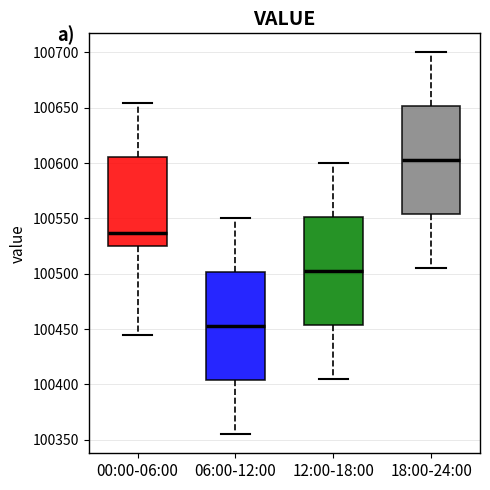

Which box has the lowest median line?

06:00-12:00